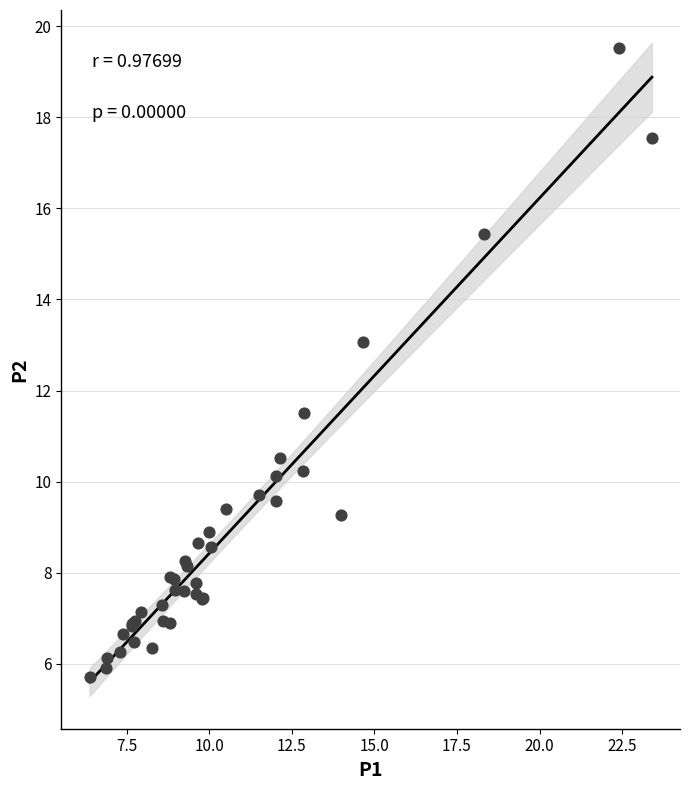

What Y value in the scatter plot is closest to 12?

11.5